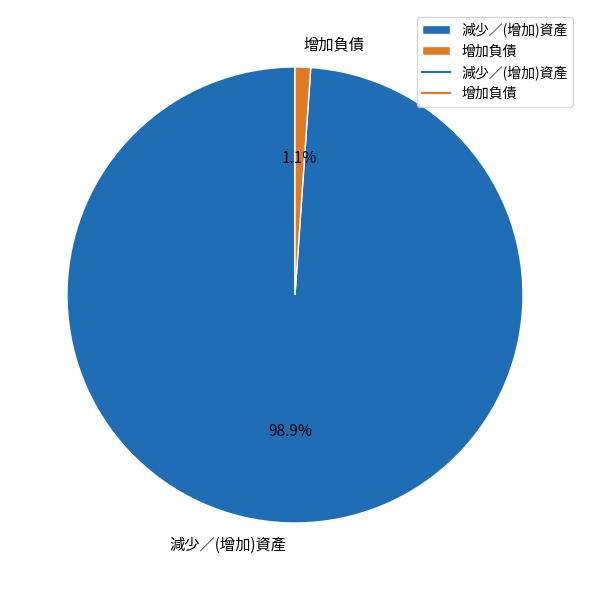

To the nearest percent, what is the average slice percentage?

50%